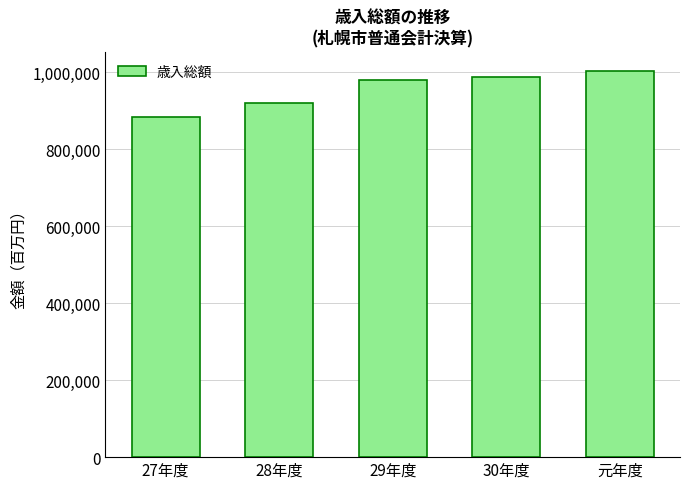

What is the approximate value at 29年度?

980748.0